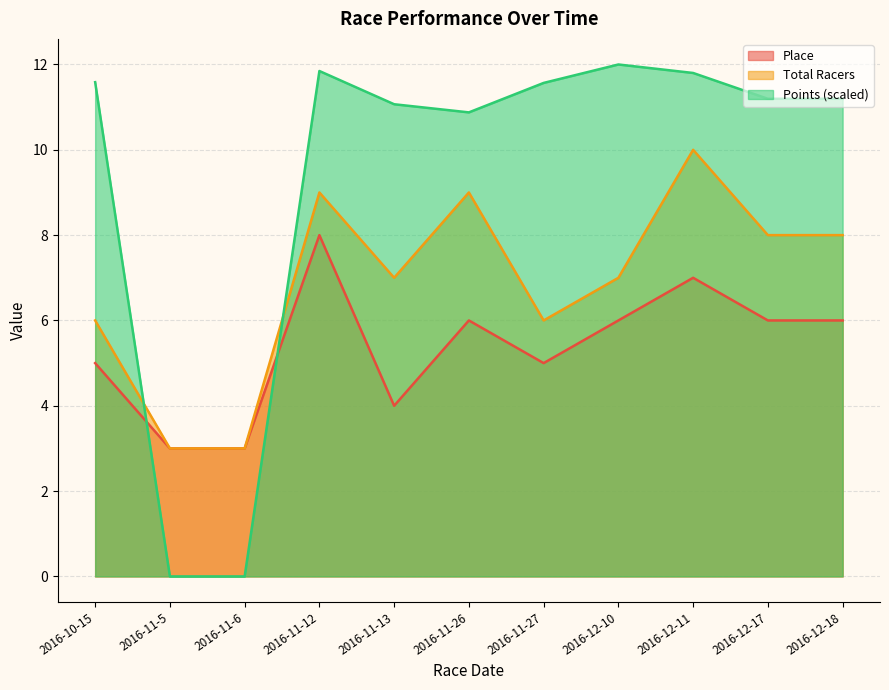

At which category is the sum across all series the highest?

2016-11-12